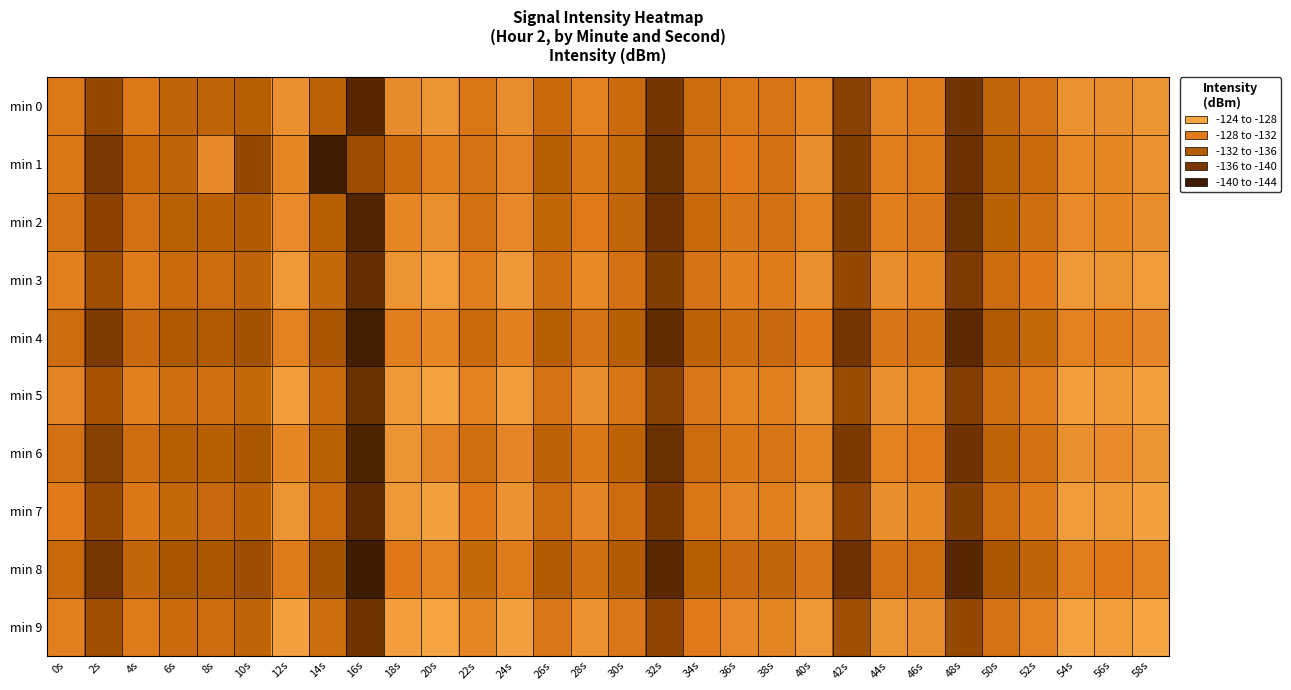

At which category is the sum across all series the highest?

58s